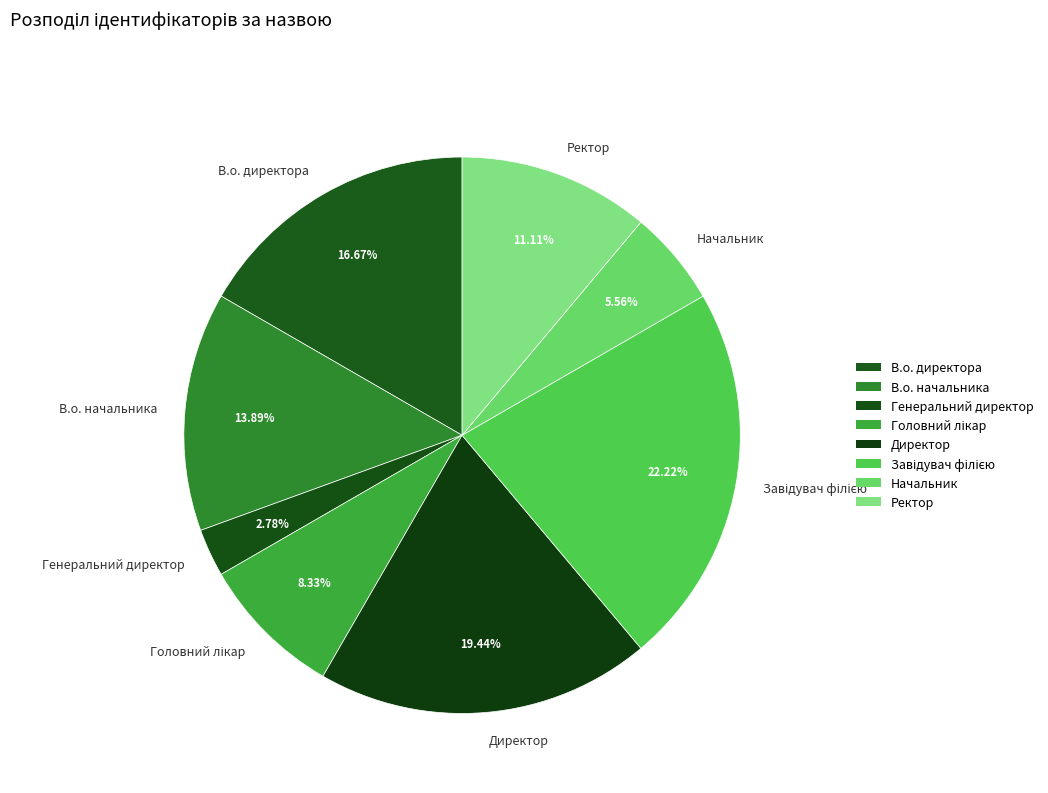

To the nearest percent, what percentage of the pie is Директор?

19%